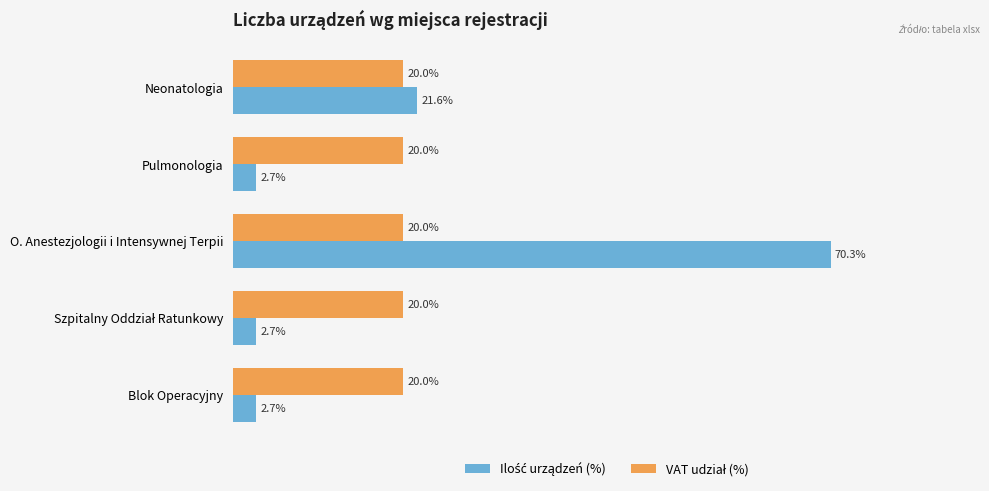

At which category is the sum across all series the highest?

O. Anestezjologii i Intensywnej Terpii